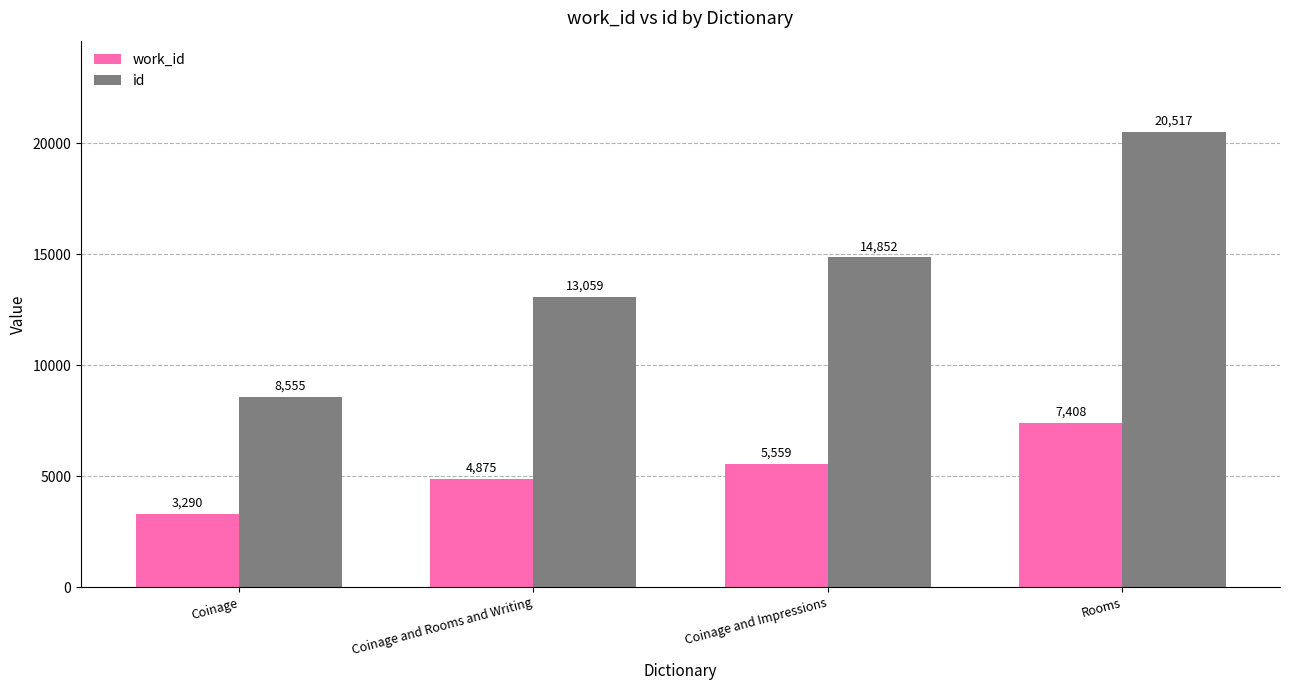

List the labels in order of id value, smallest first.

Coinage, Coinage and Rooms and Writing, Coinage and Impressions, Rooms